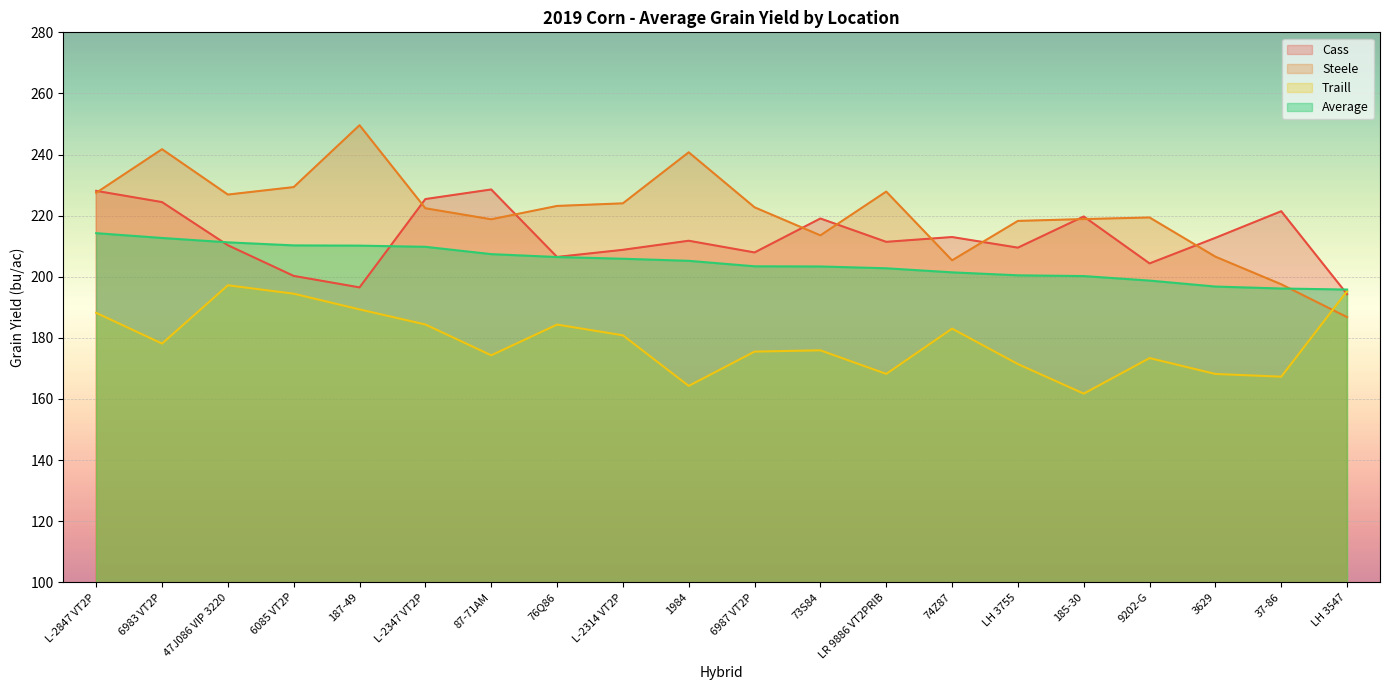

Reading left to right, what are all the values shown in this chart?

Cass: L-2847 VT2P=228.1	6983 VT2P=224.4	47J086 VIP 3220=210.3	6085 VT2P=200.3	187-49=196.5	L-2347 VT2P=225.4	87-71AM=228.6	76Q86=206.5	L-2314 VT2P=208.8	1984=211.8	6987 VT2P=208.0	73S84=219.1	LR 9886 VT2PRIB=211.4	74Z87=213.0	LH 3755=209.5	185-30=219.7	9202-G=204.4	3629=212.7	37-86=221.4	LH 3547=194.3
Steele: L-2847 VT2P=227.5	6983 VT2P=241.8	47J086 VIP 3220=226.9	6085 VT2P=229.3	187-49=249.6	L-2347 VT2P=222.4	87-71AM=218.8	76Q86=223.2	L-2314 VT2P=224.0	1984=240.7	6987 VT2P=222.7	73S84=213.6	LR 9886 VT2PRIB=227.9	74Z87=205.4	LH 3755=218.3	185-30=218.9	9202-G=219.4	3629=206.6	37-86=197.5	LH 3547=186.8
Traill: L-2847 VT2P=188.2	6983 VT2P=178.1	47J086 VIP 3220=197.2	6085 VT2P=194.5	187-49=189.3	L-2347 VT2P=184.4	87-71AM=174.3	76Q86=184.3	L-2314 VT2P=180.8	1984=164.3	6987 VT2P=175.5	73S84=175.9	LR 9886 VT2PRIB=168.2	74Z87=183.0	LH 3755=171.4	185-30=161.8	9202-G=173.4	3629=168.2	37-86=167.3	LH 3547=195.3
Average: L-2847 VT2P=214.3	6983 VT2P=212.7	47J086 VIP 3220=211.3	6085 VT2P=210.3	187-49=210.2	L-2347 VT2P=209.8	87-71AM=207.4	76Q86=206.5	L-2314 VT2P=205.9	1984=205.2	6987 VT2P=203.4	73S84=203.4	LR 9886 VT2PRIB=202.8	74Z87=201.4	LH 3755=200.5	185-30=200.2	9202-G=198.8	3629=196.8	37-86=196.2	LH 3547=195.8